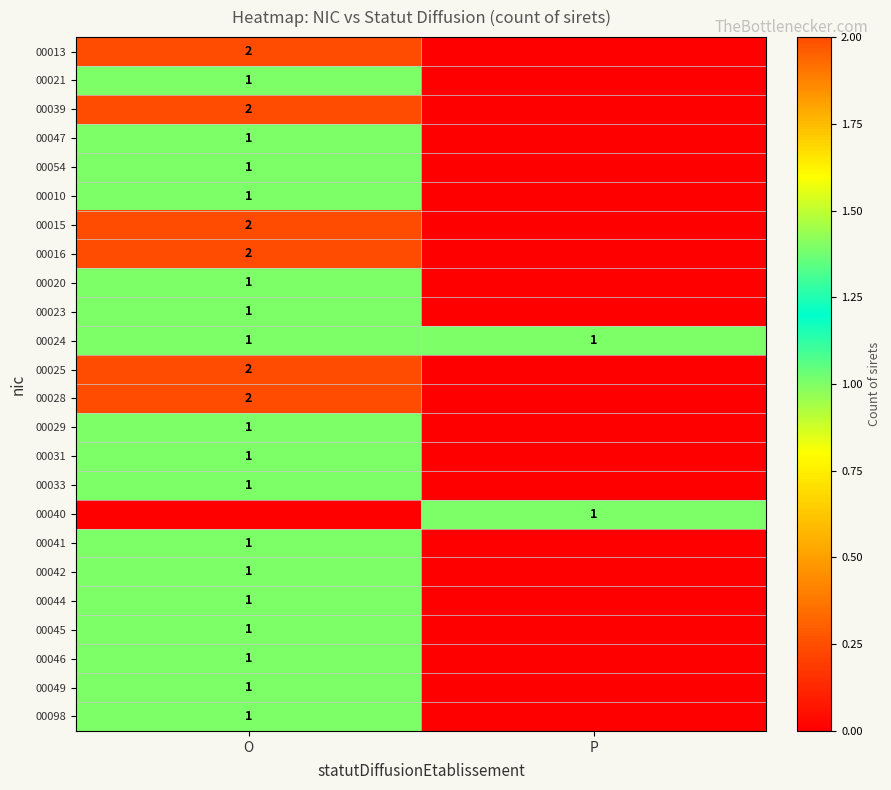

True or false: 00039 has a value of 3 at O.

False